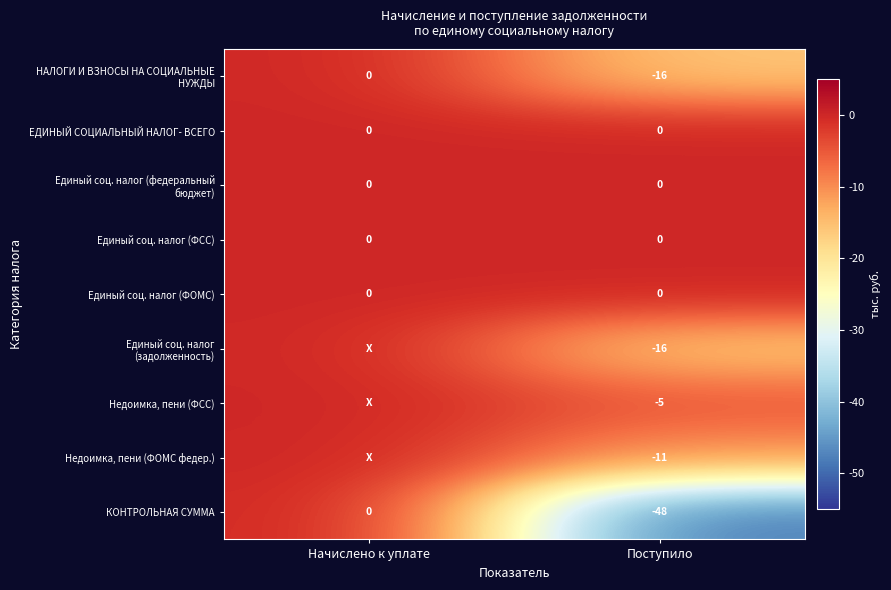

Rank the categories by КОНТРОЛЬНАЯ СУММА value from lowest to highest.

Поступило, Начислено к уплате